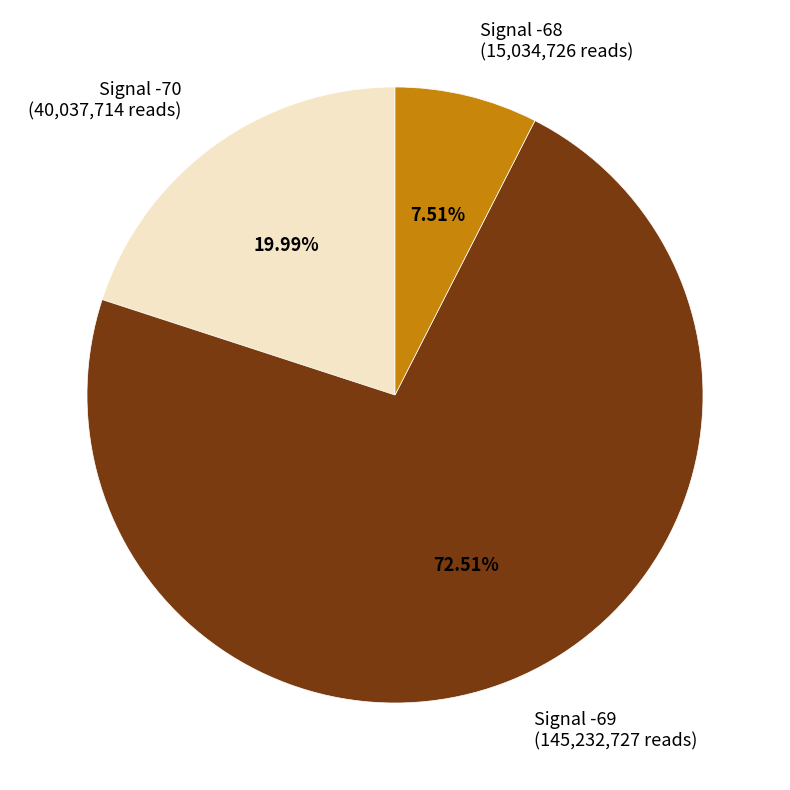

What is the largest slice in the pie chart?

Signal -69 (145,232,727 reads)